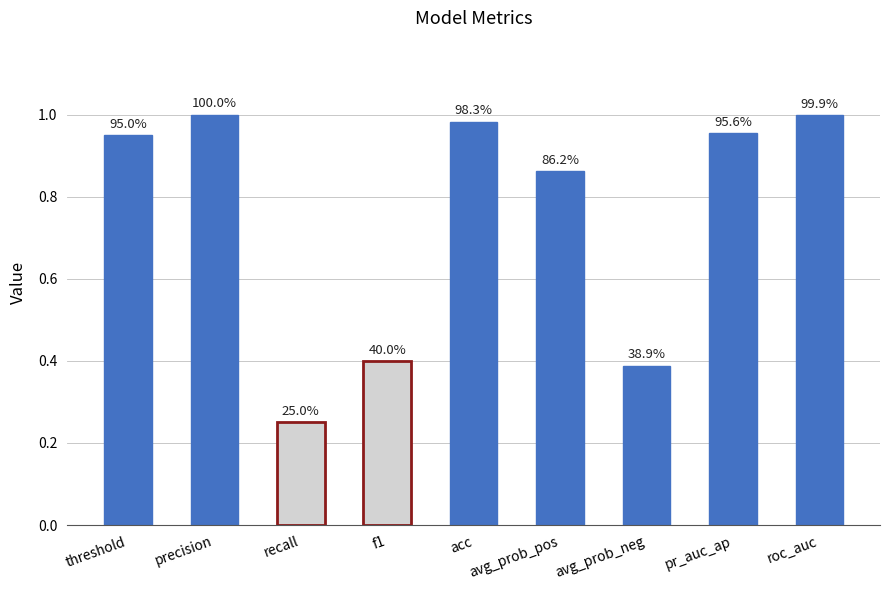

The value at acc is 1.0. True or false?

True